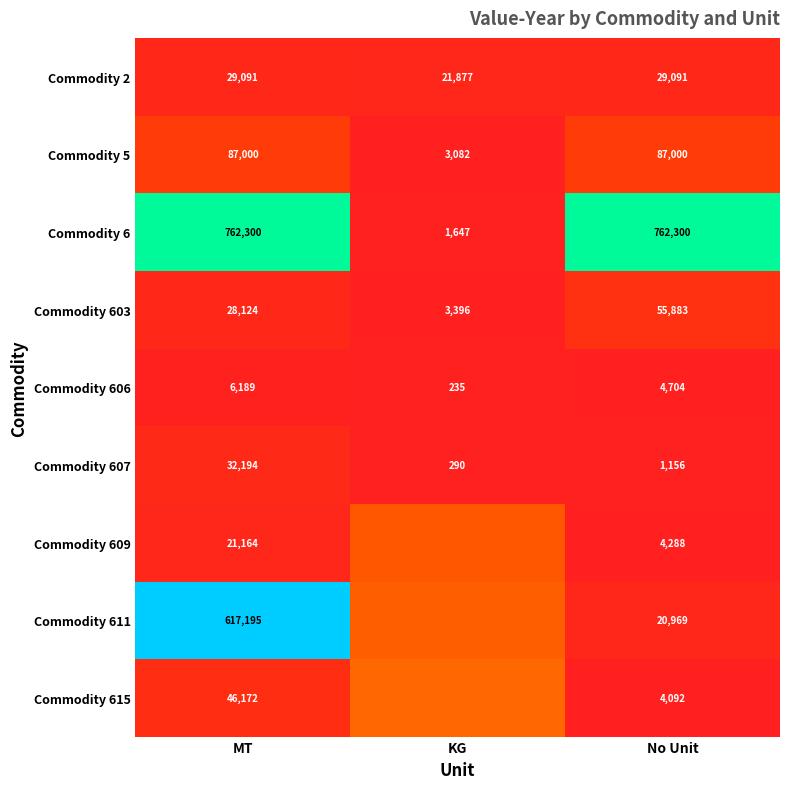

Where does the Commodity 607 series first go above 1156?

MT